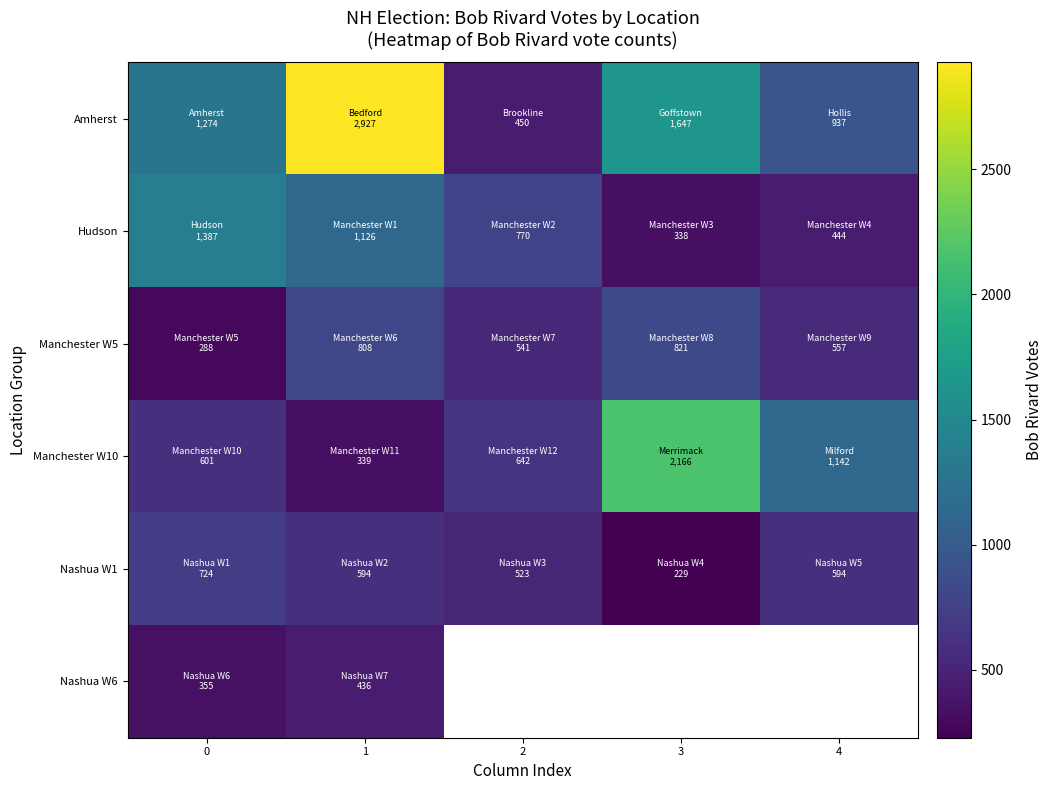

How many data points in Manchester W5 are less than 557?

2